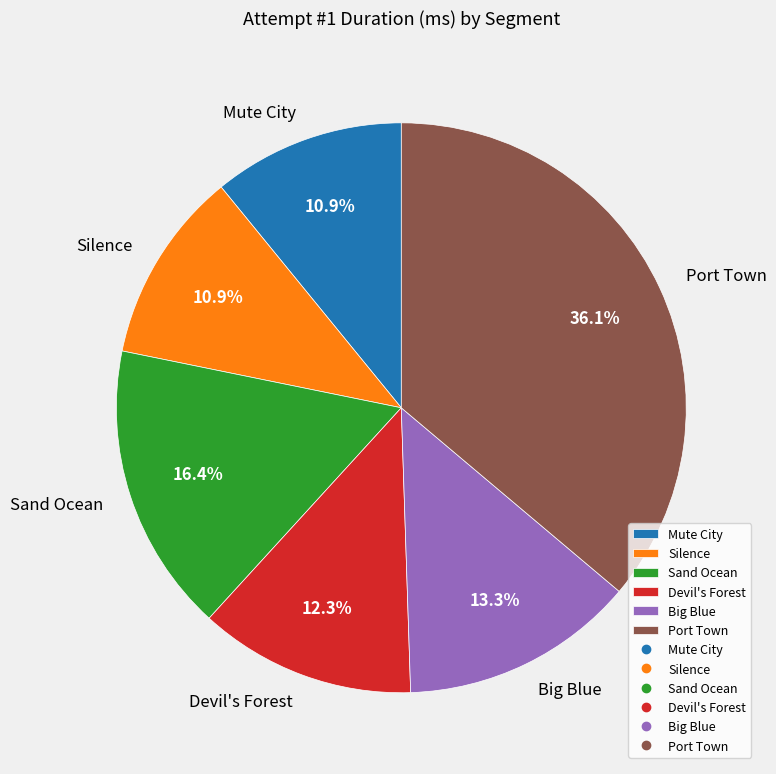

Which category has the biggest portion of the pie?

Port Town